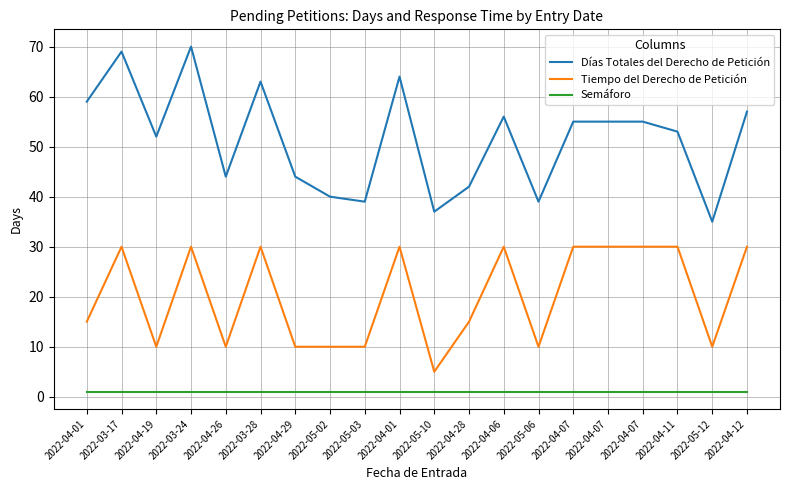

The value of Días Totales del Derecho de Petición at 2022-05-06 is 39. True or false?

True